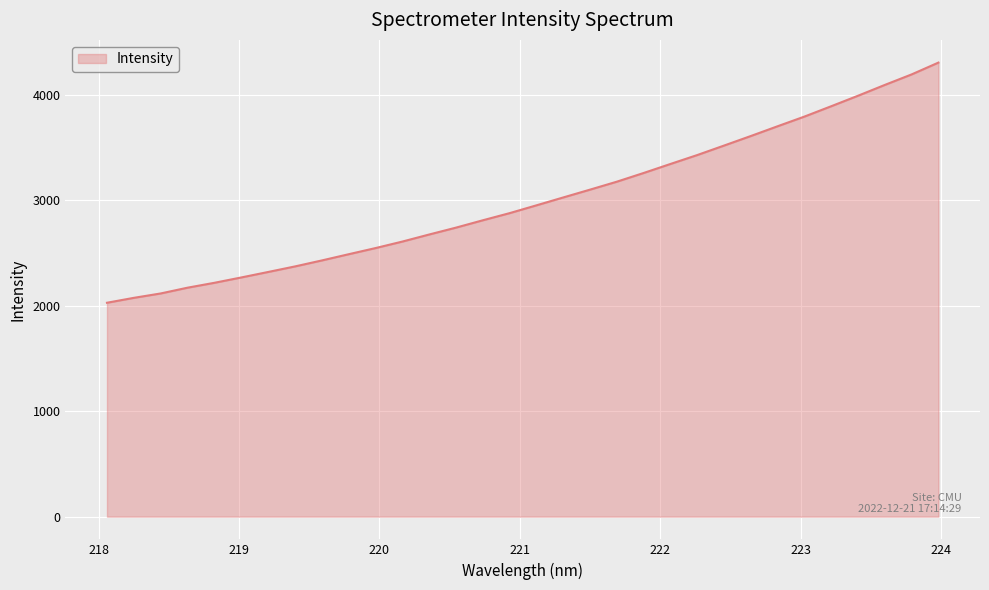

What is the difference between the maximum and minimum values?

2277.1